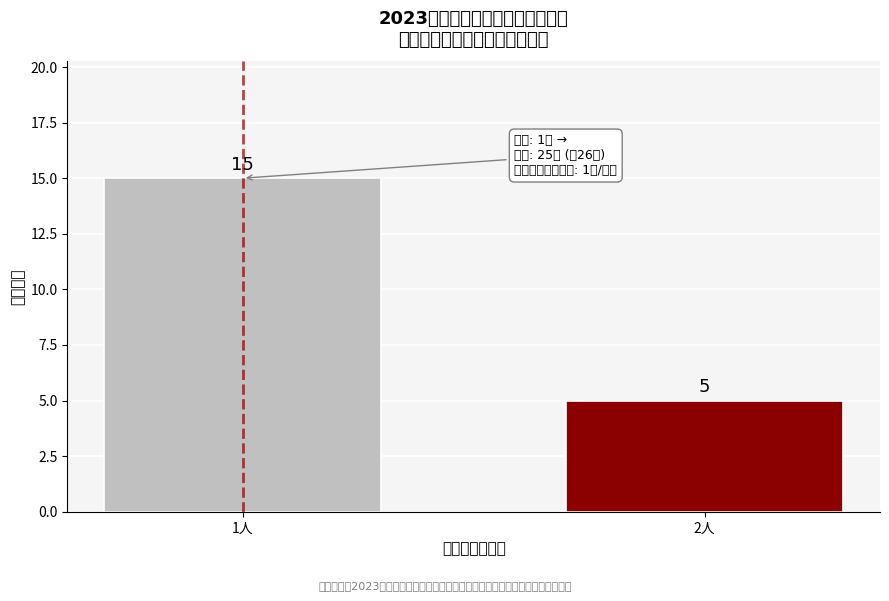

Reading left to right, what are all the values shown in this chart?

15	5